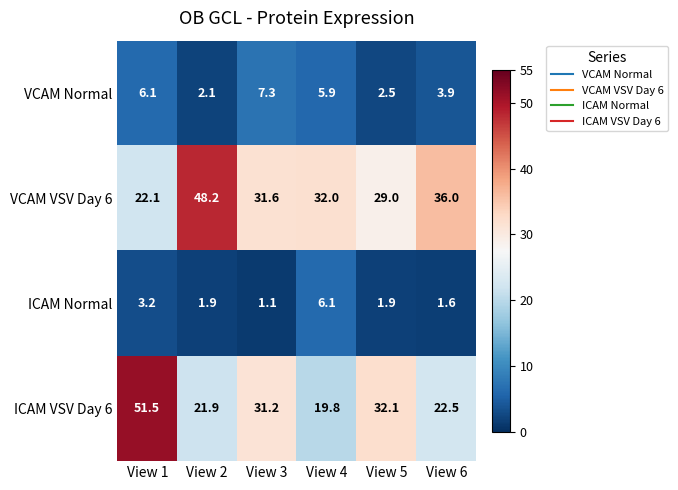

The value of ICAM Normal at View 3 is 1.9. True or false?

False